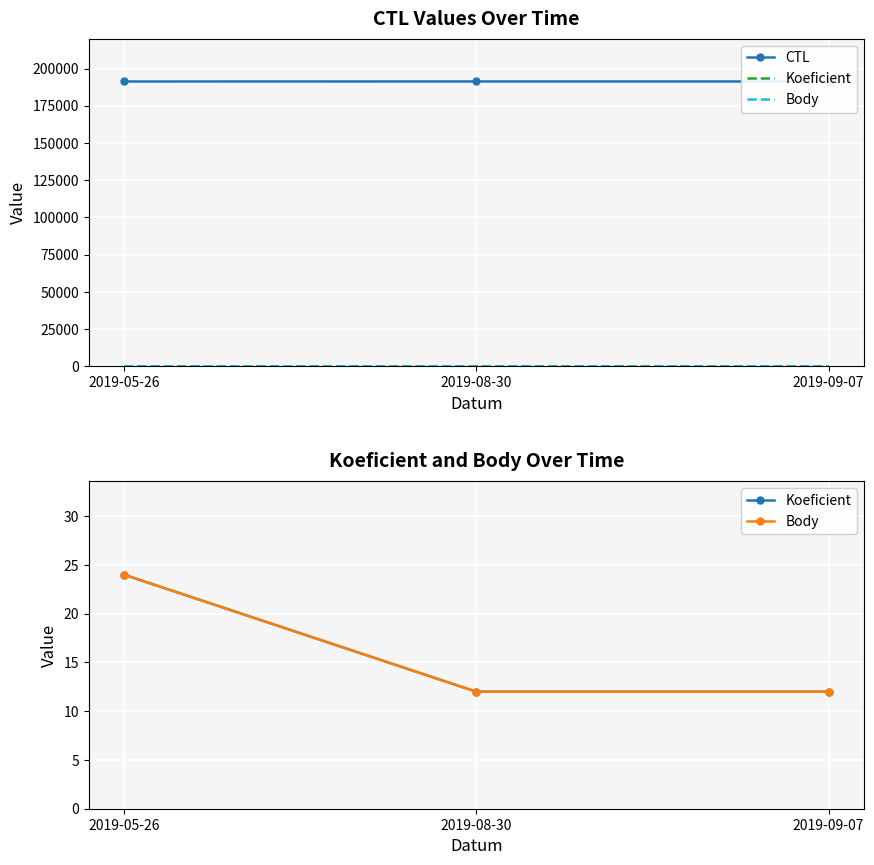

True or false: Koeficient has a value of 19 at 2019-09-07.

False